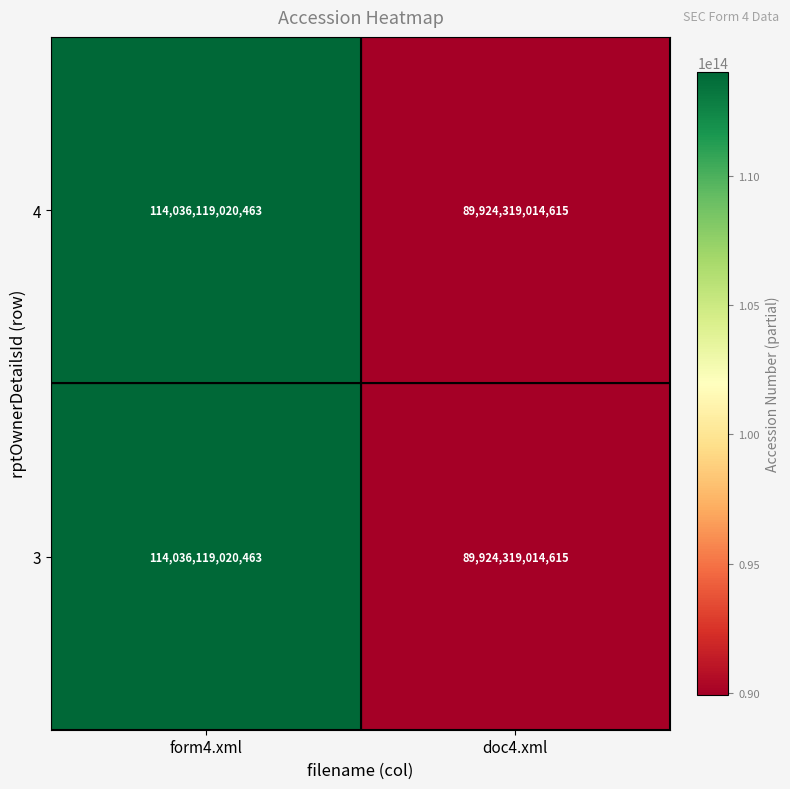

At which category does the chart reach its peak across all series?

form4.xml